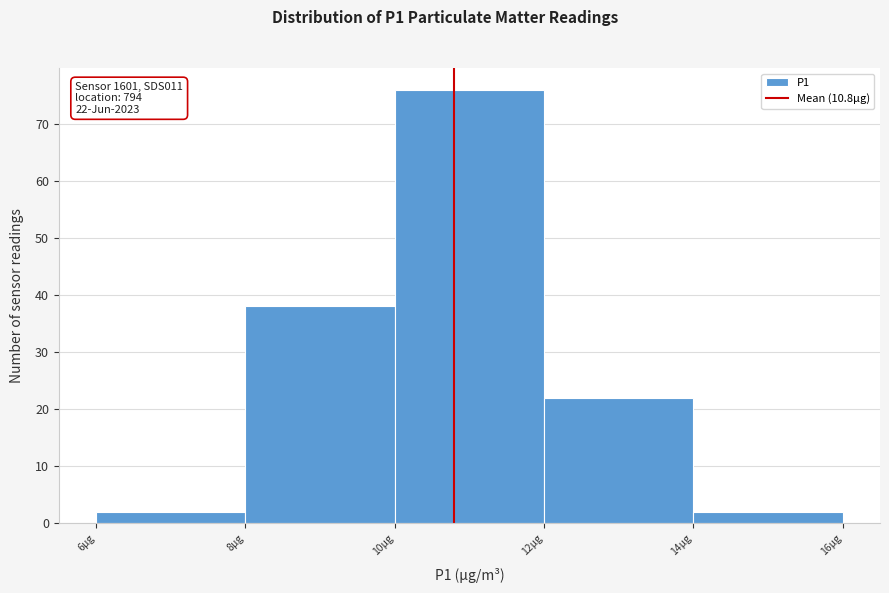

Which range on the x-axis has the tallest bar?

10 to 12